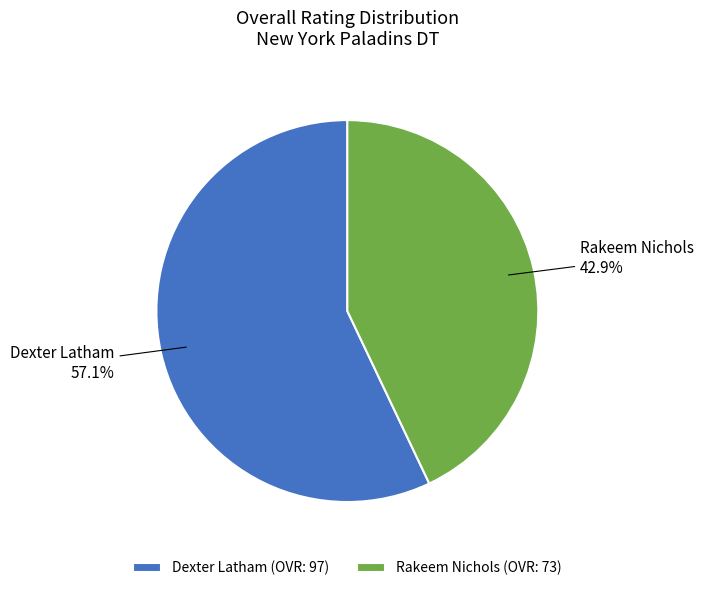

How much of the chart is everything except Rakeem Nichols?

57.1%